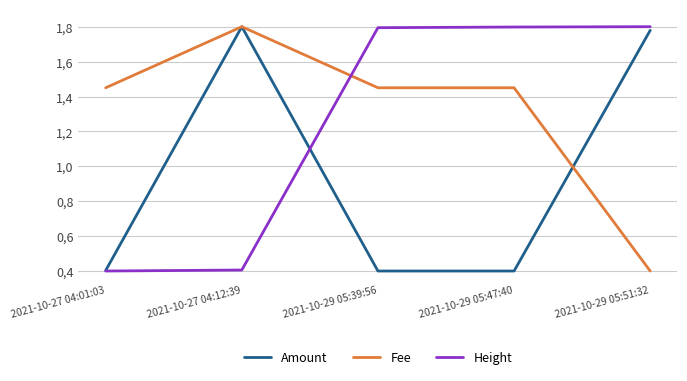

What is the approximate value of Height at 2021-10-27 04:12:39?

0.4